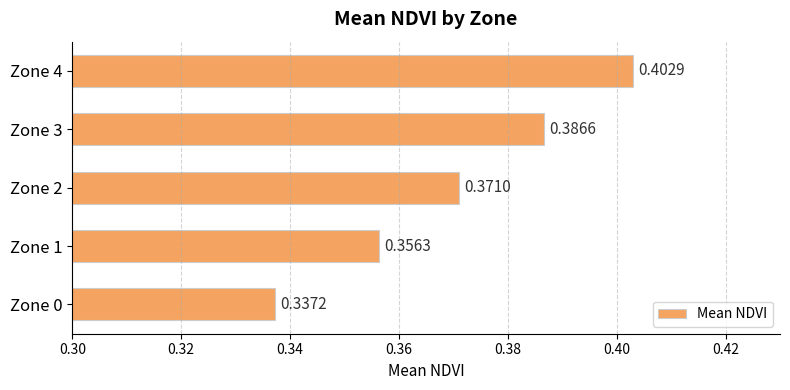

How many data points does each series have?

5